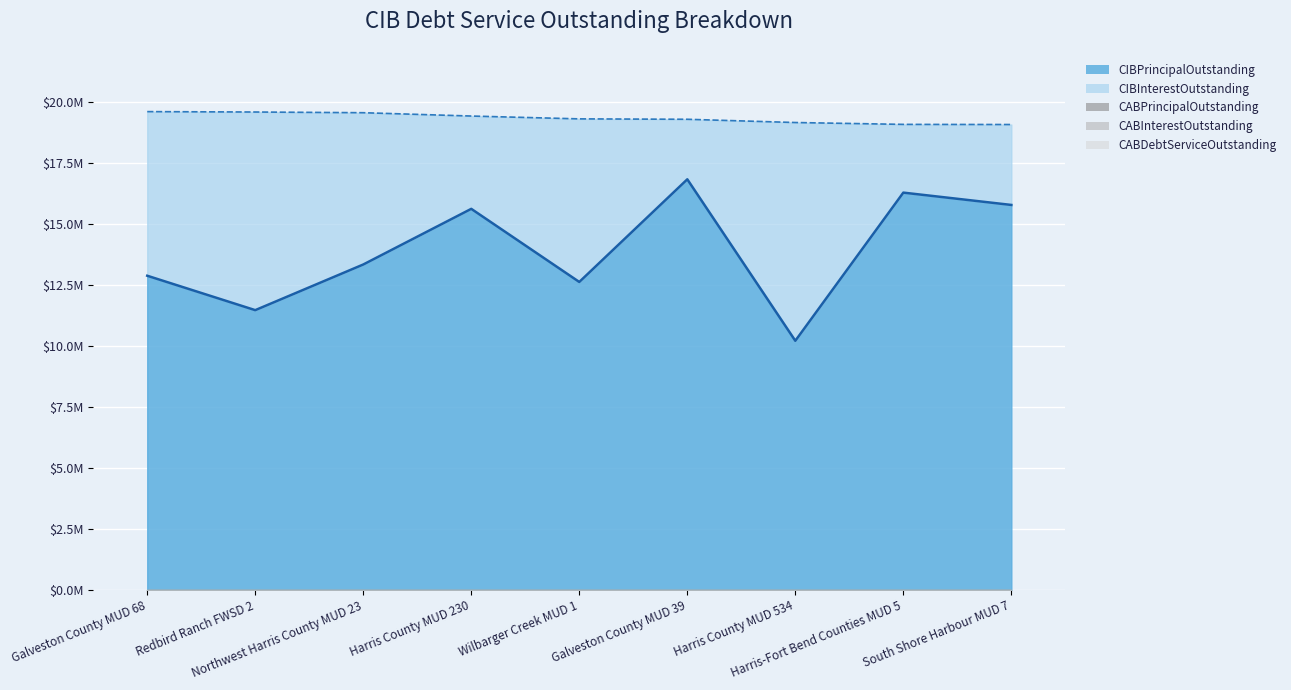

Reading left to right, transcribe all the data shown in this chart.

CIBPrincipalOutstanding: 12875000.0	11465000.0	13335000.0	15615000.0	12620000.0	16825000.0	10210000.0	16280000.0	15775000.0
CIBInterestOutstanding: 6723513.0	8117184.3	6218582.4	3802275.0	6681247.0	2459628.2	8941690.8	2795444.0	3294915.0
CABPrincipalOutstanding: 0.0	0.0	0.0	0.0	0.0	0.0	0.0	0.0	0.0
CABInterestOutstanding: 0.0	0.0	0.0	0.0	0.0	0.0	0.0	0.0	0.0
CABDebtServiceOutstanding: 0.0	0.0	0.0	0.0	0.0	0.0	0.0	0.0	0.0